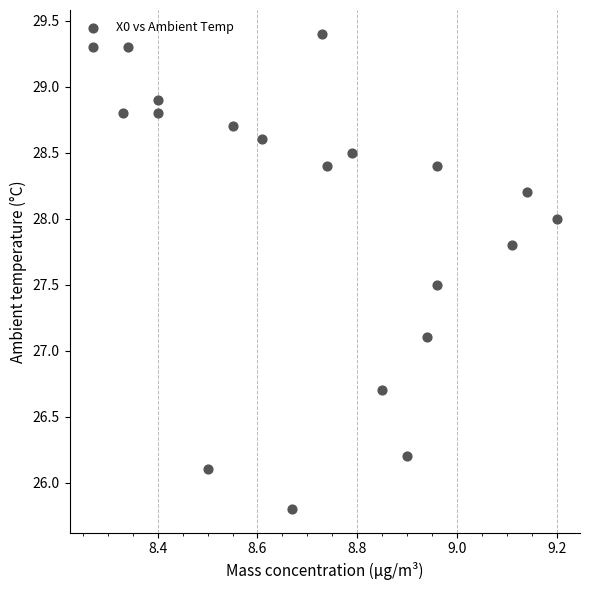

What is the range of Y values (max minus min)?

3.6